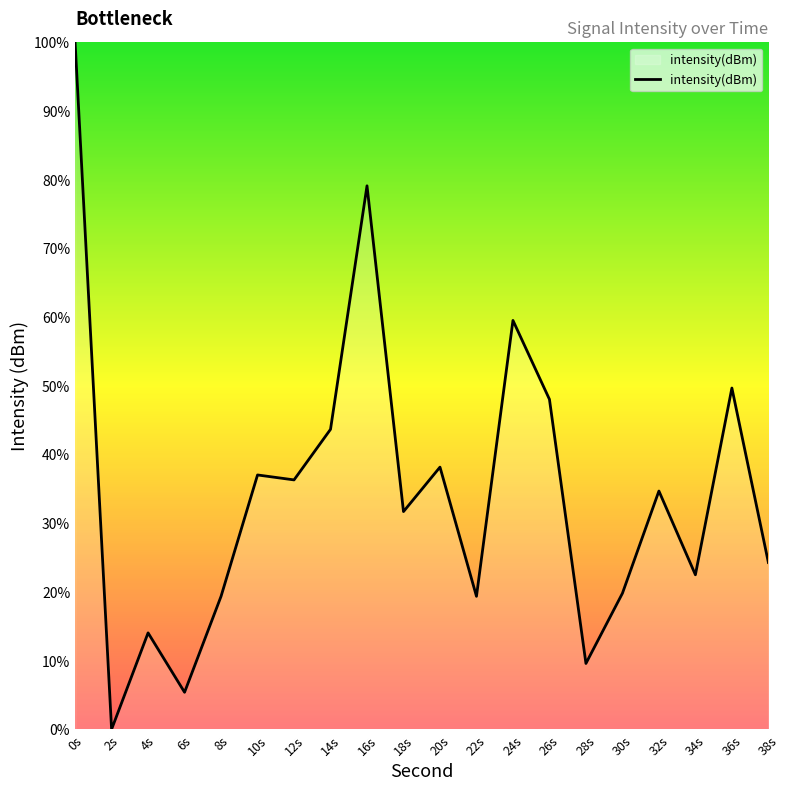

What is the change in value from 8s to 18s?

+12.3